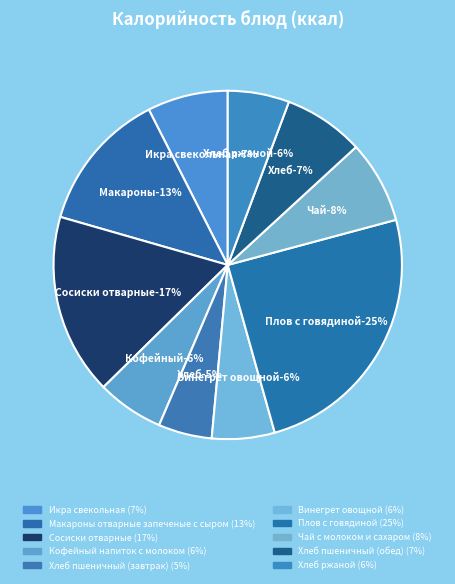

What is the ratio of the value at Чай с молоком и сахаром to the value at Сосиски отварные?

0.5